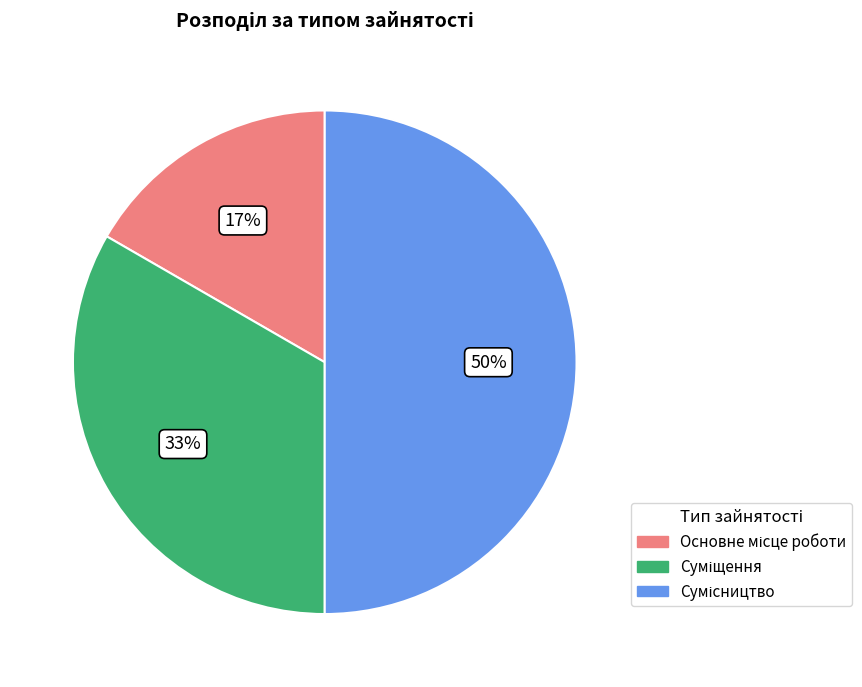

To the nearest percent, what is the average slice percentage?

33%